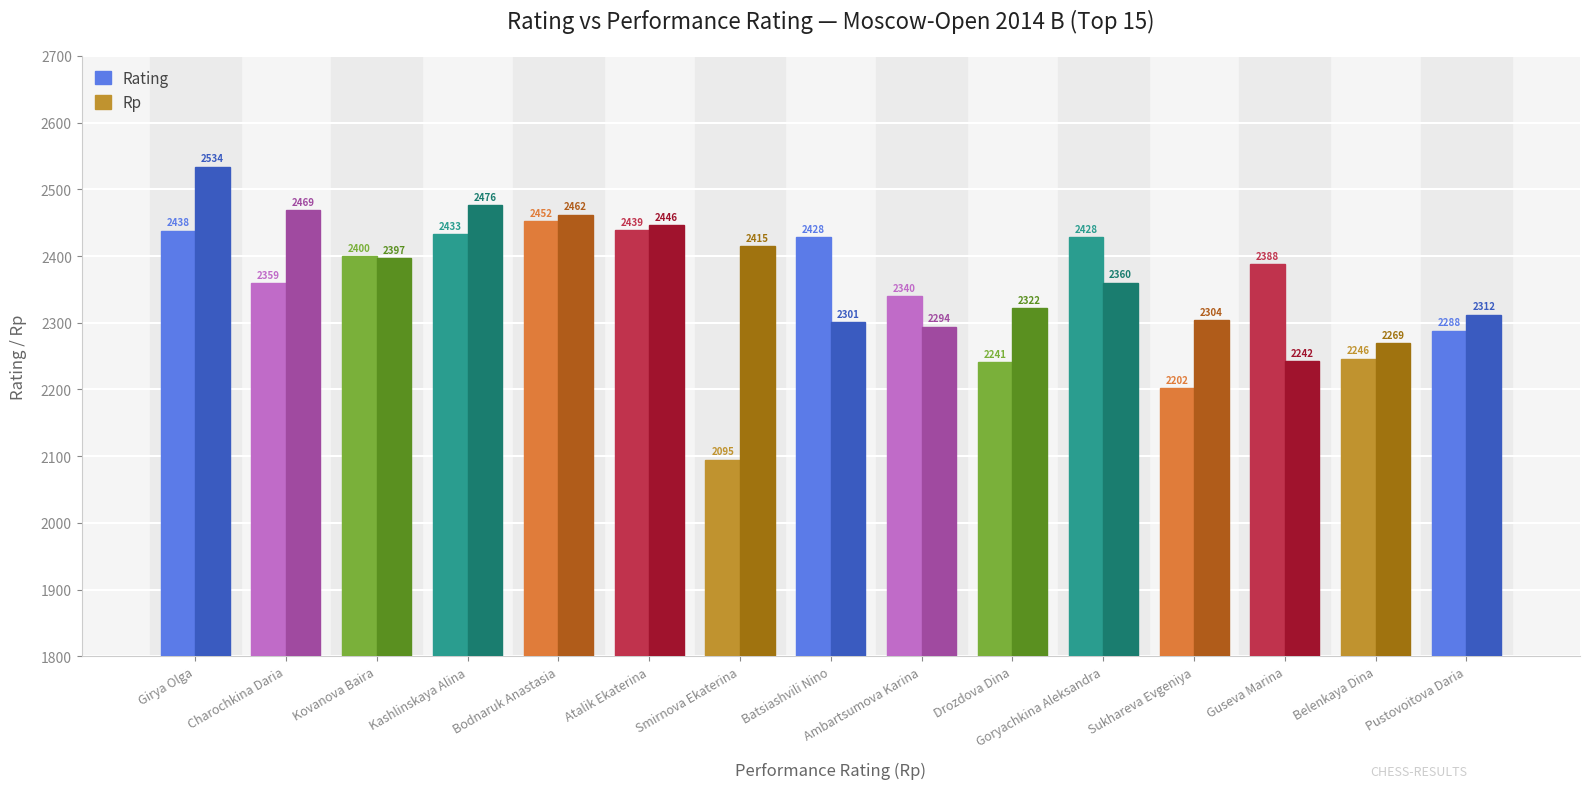

What position from the right is Batsiashvili Nino?

8